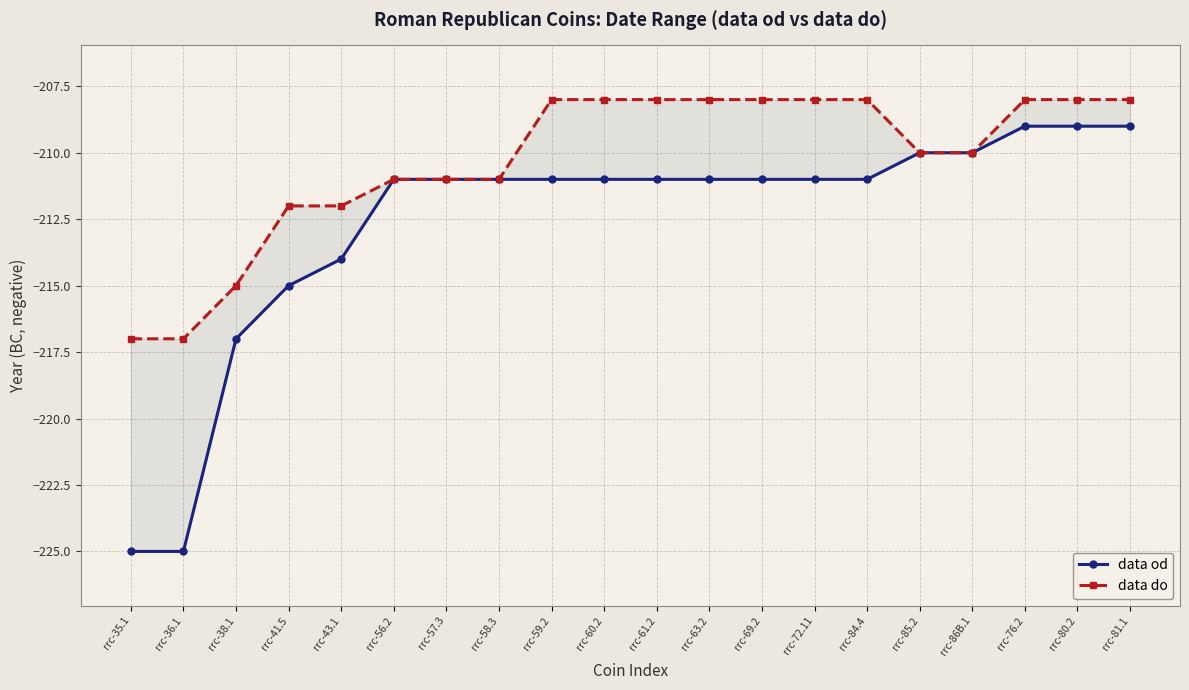

True or false: data od and data do cross at least once.

False